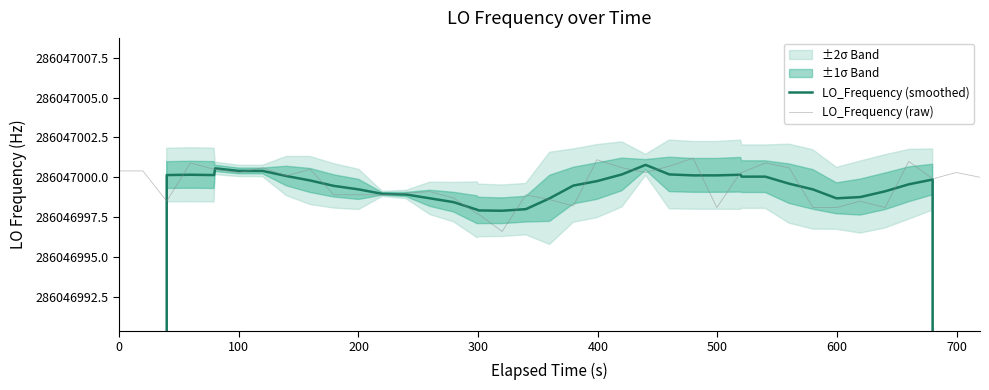

Does the chart have visible grid lines?

No